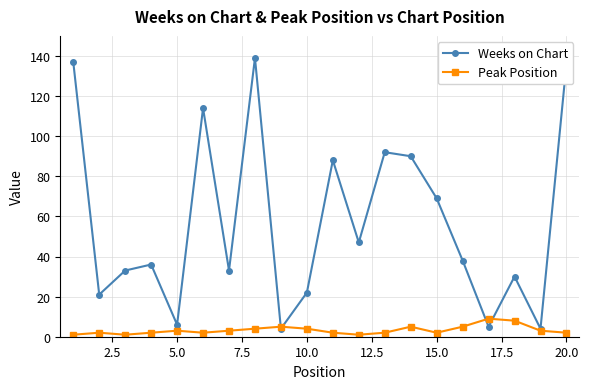

In Weeks on Chart, how many points are higher than both neighbors (excluding endpoints)?

6